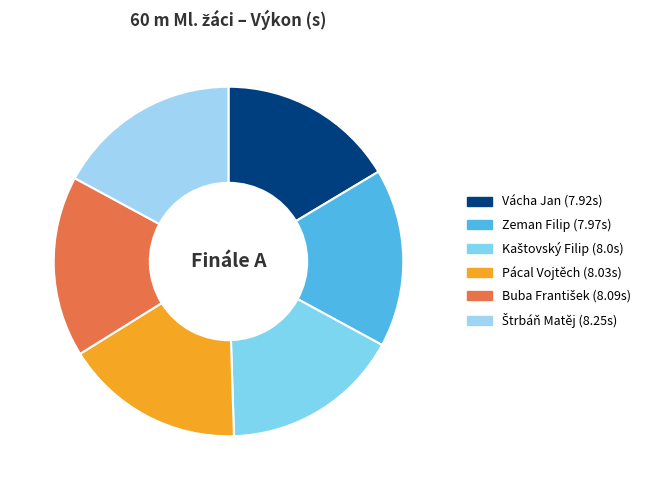

How many slices are in this pie chart?

6